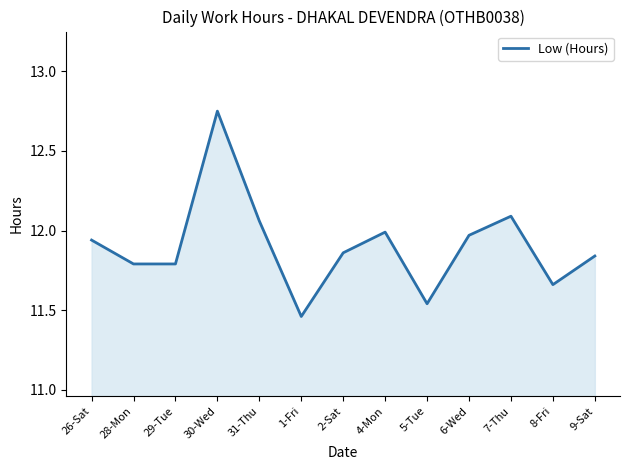

Approximately how many times larger is the value at 28-Mon compared to 6-Wed?

1.0